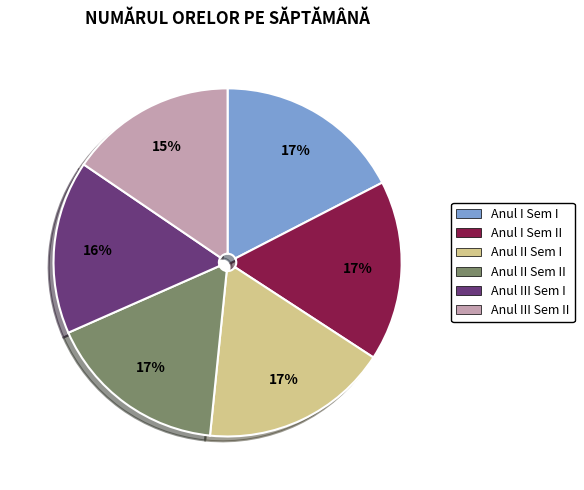

To the nearest percent, what is the difference between the largest and smallest slice percentages?

2%